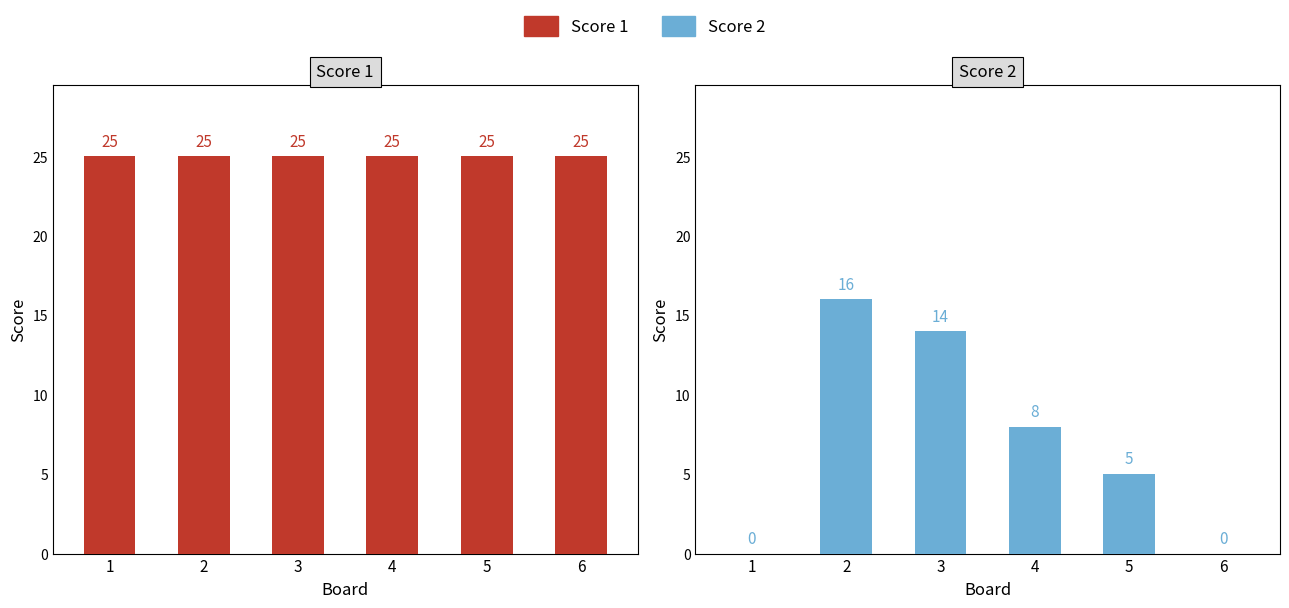

What is the total value across all series at 5?

30